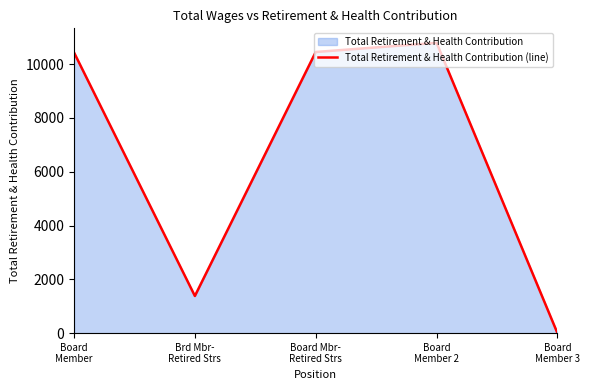

What is the label of the 4th point from the left?

Board
Member 2